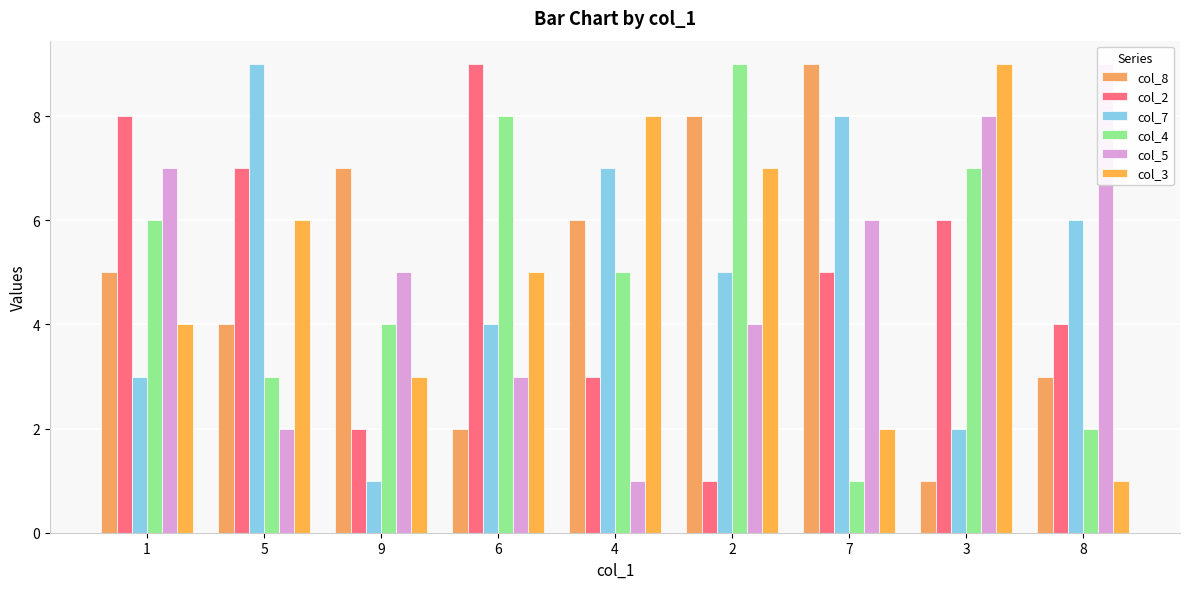

Reading left to right, what are all the values shown in this chart?

col_8: 1=5	5=4	9=7	6=2	4=6	2=8	7=9	3=1	8=3
col_2: 1=8	5=7	9=2	6=9	4=3	2=1	7=5	3=6	8=4
col_7: 1=3	5=9	9=1	6=4	4=7	2=5	7=8	3=2	8=6
col_4: 1=6	5=3	9=4	6=8	4=5	2=9	7=1	3=7	8=2
col_5: 1=7	5=2	9=5	6=3	4=1	2=4	7=6	3=8	8=9
col_3: 1=4	5=6	9=3	6=5	4=8	2=7	7=2	3=9	8=1